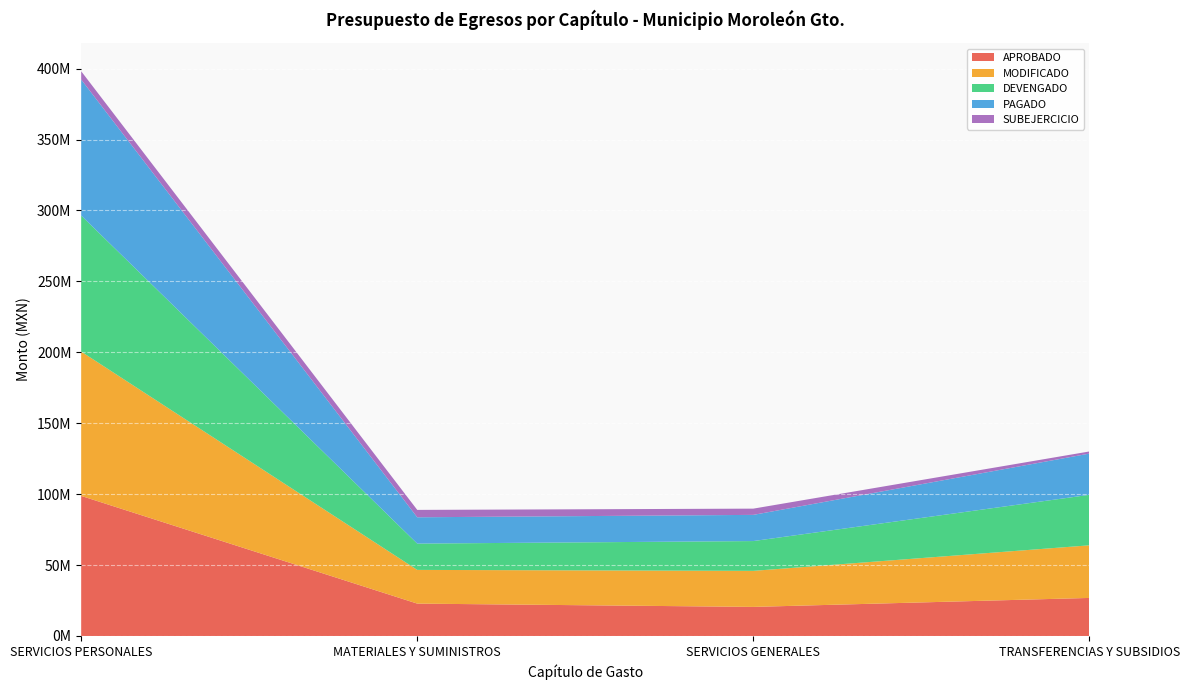

Reading left to right, extract all data points from this chart.

APROBADO: SERVICIOS PERSONALES=98761098.2	MATERIALES Y SUMINISTROS=22829760.3	SERVICIOS GENERALES=20509433.3	TRANSFERENCIAS Y SUBSIDIOS=26830365.1
MODIFICADO: SERVICIOS PERSONALES=101746614.7	MATERIALES Y SUMINISTROS=23760023.0	SERVICIOS GENERALES=25407804.9	TRANSFERENCIAS Y SUBSIDIOS=37090774.7
DEVENGADO: SERVICIOS PERSONALES=95923414.4	MATERIALES Y SUMINISTROS=18551051.9	SERVICIOS GENERALES=21008283.6	TRANSFERENCIAS Y SUBSIDIOS=35601527.2
PAGADO: SERVICIOS PERSONALES=95906185.2	MATERIALES Y SUMINISTROS=18551051.9	SERVICIOS GENERALES=18461682.5	TRANSFERENCIAS Y SUBSIDIOS=29084336.2
SUBEJERCICIO: SERVICIOS PERSONALES=5823200.3	MATERIALES Y SUMINISTROS=5208971.1	SERVICIOS GENERALES=4399521.3	TRANSFERENCIAS Y SUBSIDIOS=1489247.5